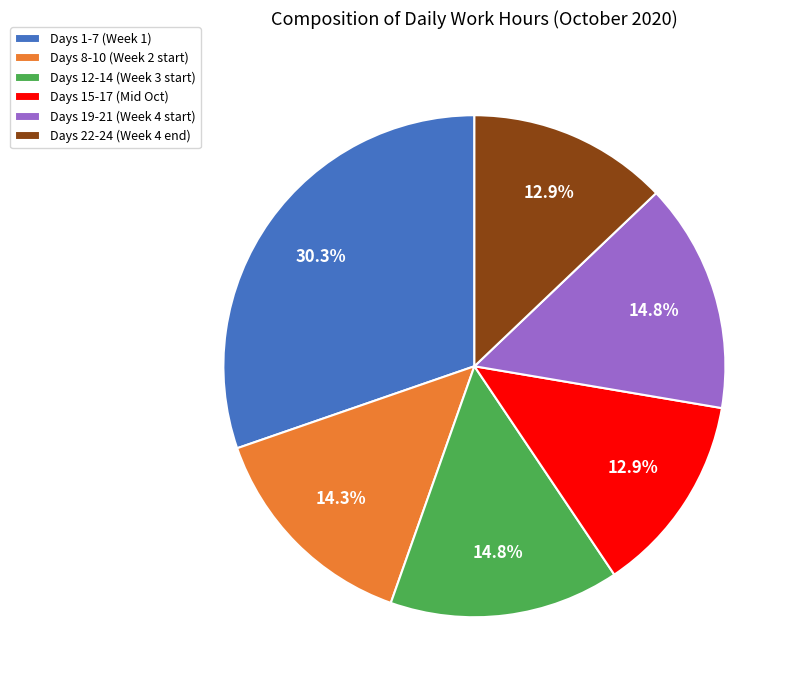

Is the sum of Days 22-24 (Week 4 end) and Days 12-14 (Week 3 start) greater than half?

No